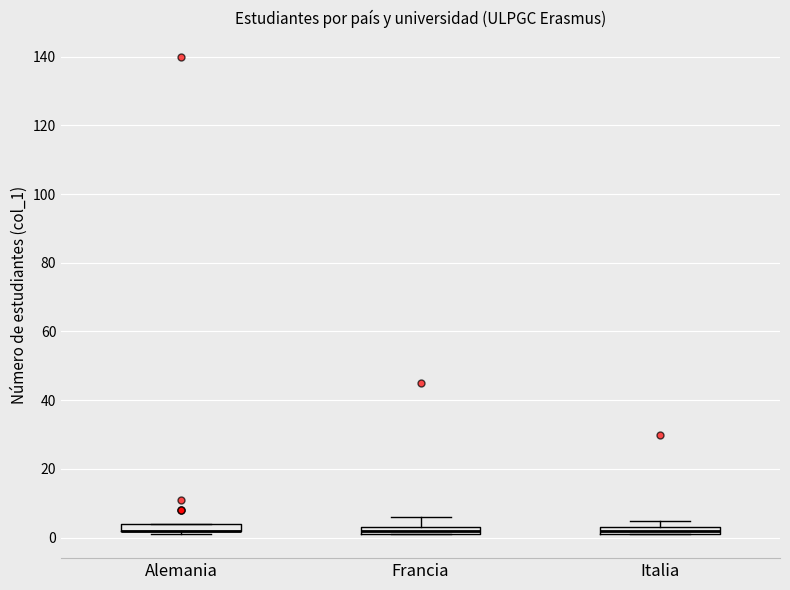

Where is the upper edge of the box for Alemania on the y-axis? The values are not printed on the chart, so give them approximately, as read against the axis.

4